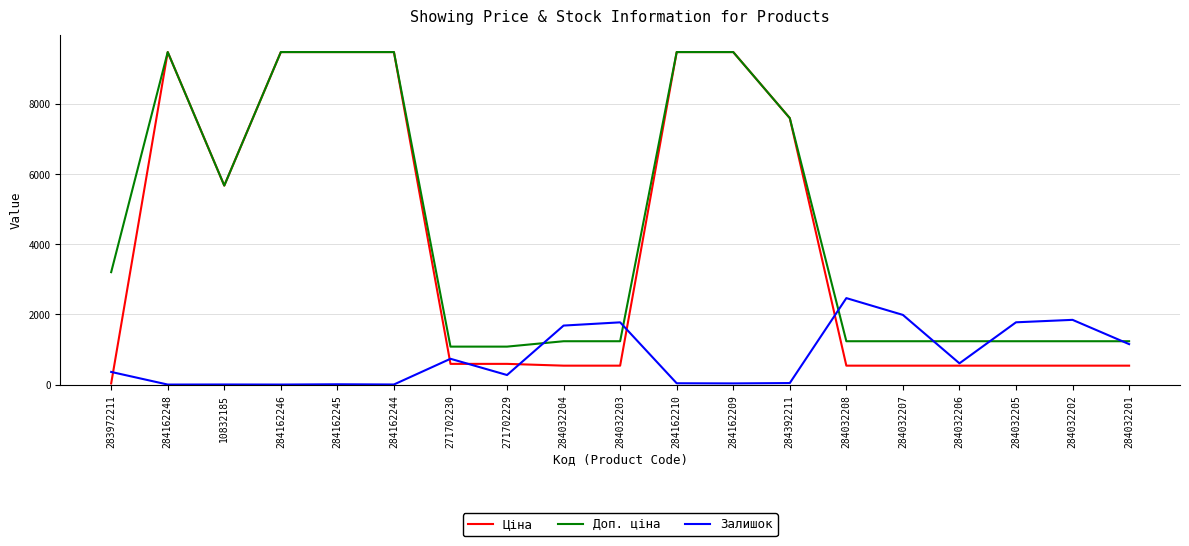

The Залишок series shows 272.0 at 271702229. True or false?

True